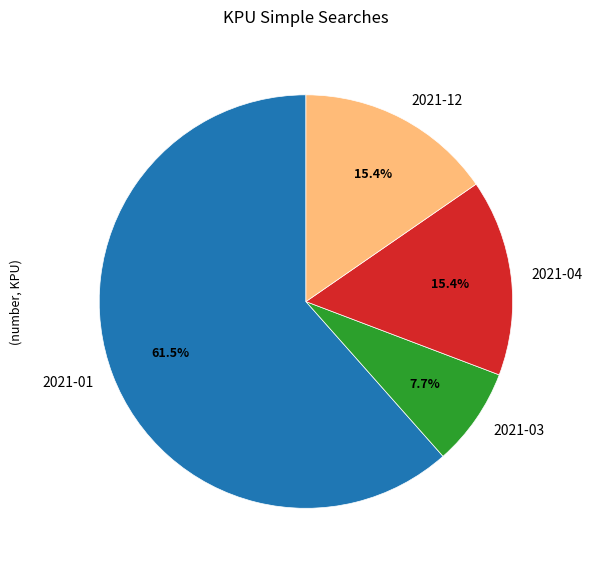

What is the smallest slice in the pie chart?

2021-03